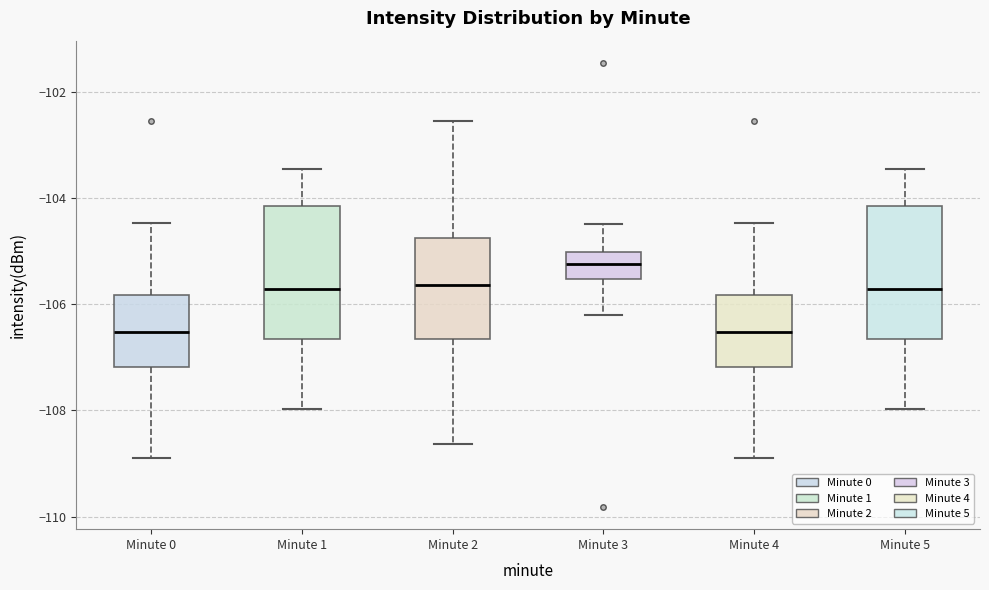

Which box has the highest median line?

Minute 3